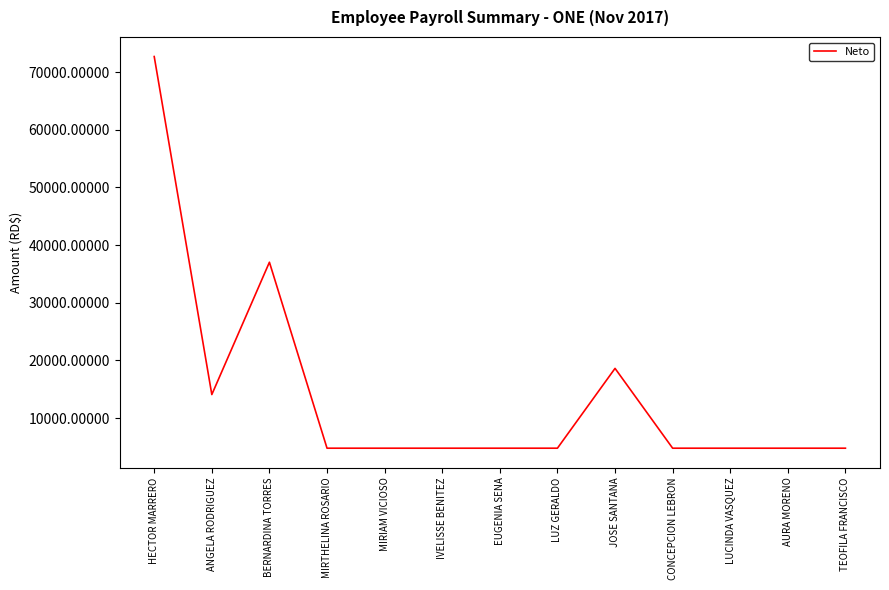

What is the smallest value displayed?

4790.1